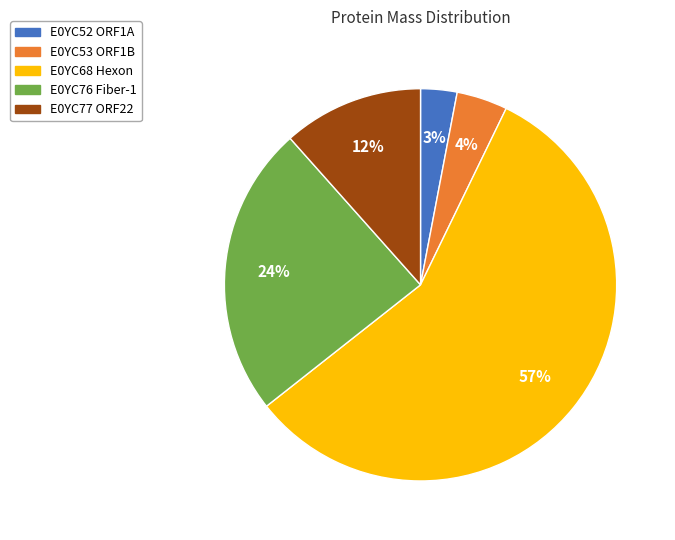

How many slices are in this pie chart?

5